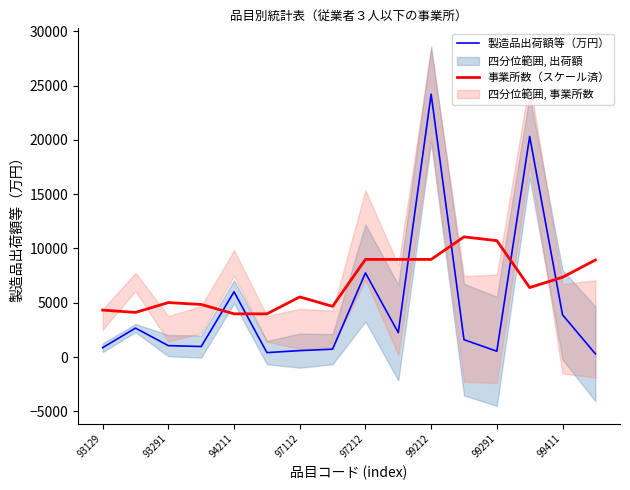

What is the difference between the 製造品出荷額等（万円） values at 93129 and 99411?

3029.0